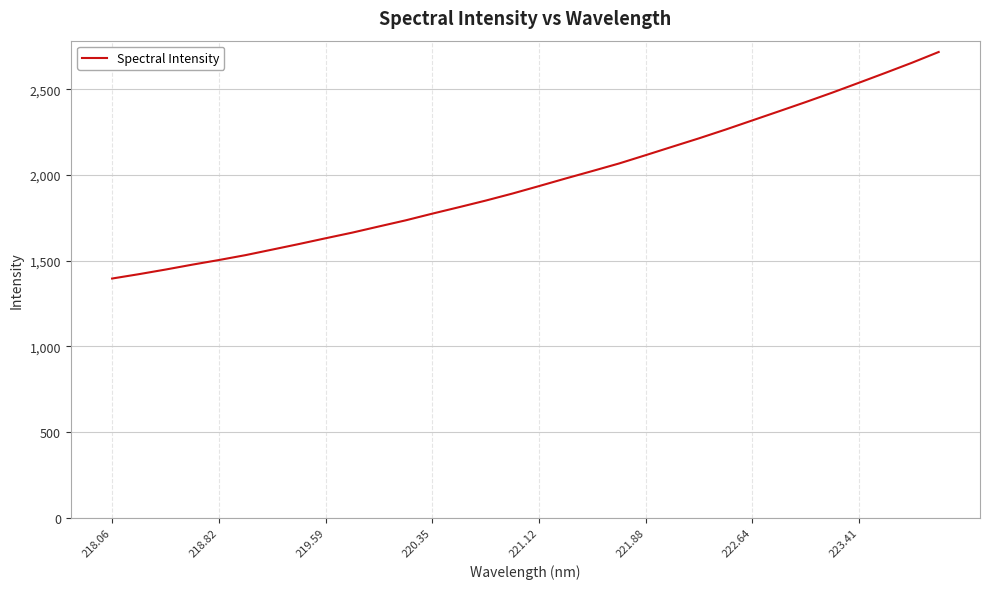

What is the smallest value displayed?

1395.4